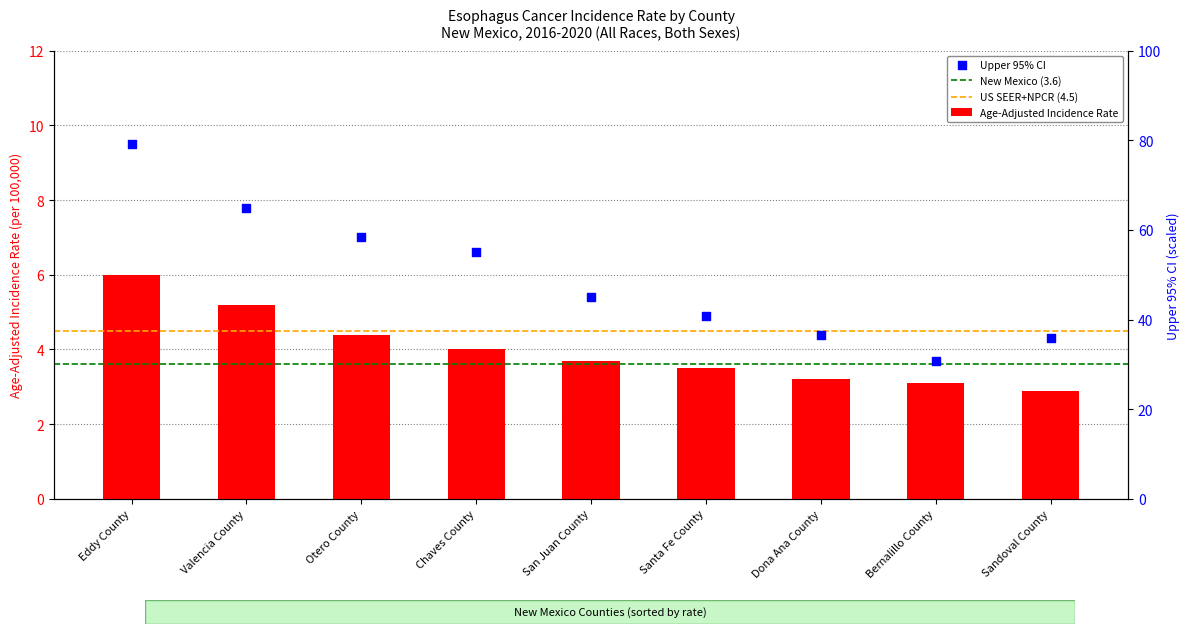

At how many categories does at least one series exceed 6?

4